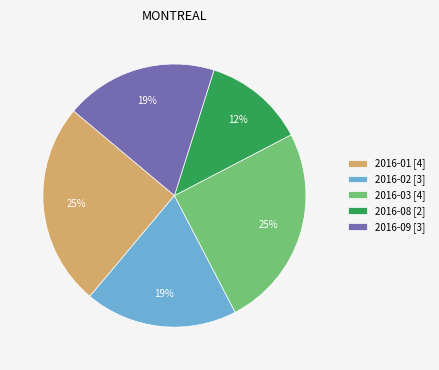

Count the number of slices in the pie.

5